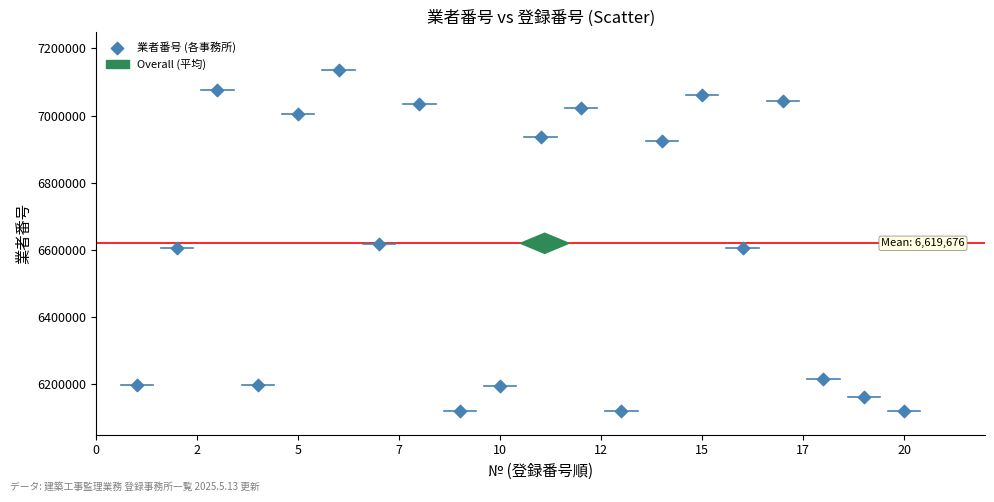

What is the range of Y values (max minus min)?

1014706